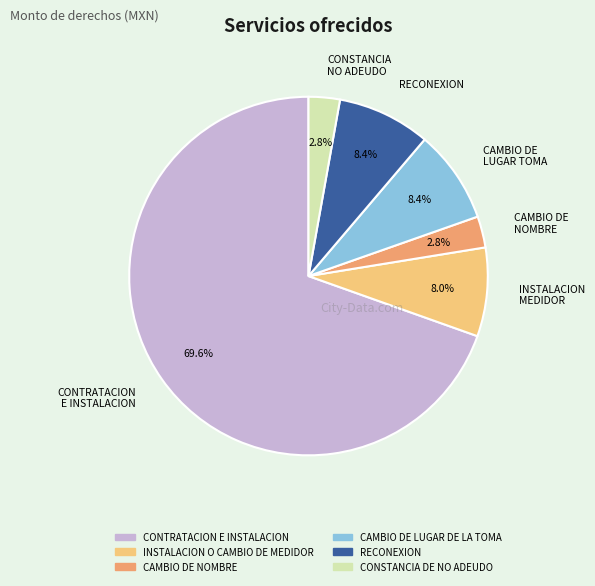

Between RECONEXION and CONTRATACION E INSTALACION, which is larger?

CONTRATACION E INSTALACION